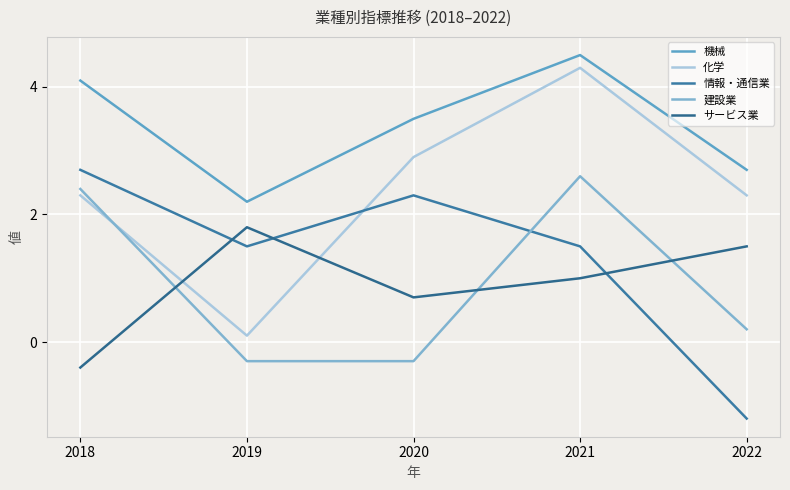

Reading right to left, transcribe all the data shown in this chart.

機械: 2.7	4.5	3.5	2.2	4.1
化学: 2.3	4.3	2.9	0.1	2.3
情報・通信業: -1.2	1.5	2.3	1.5	2.7
建設業: 0.2	2.6	-0.3	-0.3	2.4
サービス業: 1.5	1.0	0.7	1.8	-0.4